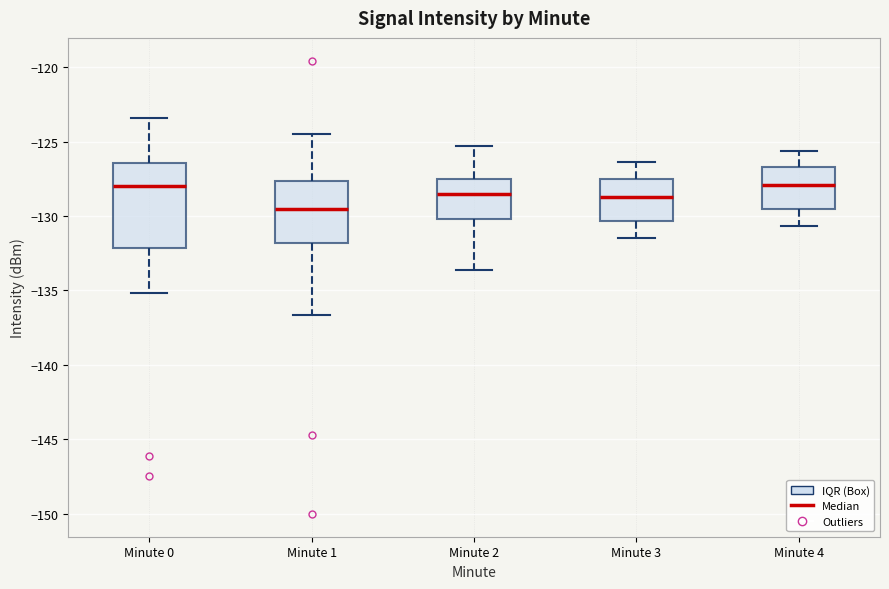

Reading left to right, transcribe this box plot: for each box, give where its median line is, the range the box spans, and where its two whiskers end, as read against the y-axis. The values are not printed on the chart, so give them approximately, as read against the axis.

Minute 0: median -128.0, box -132.0 to -126.5, whiskers -135.0 to -123.5
Minute 1: median -129.5, box -132.0 to -127.5, whiskers -136.5 to -124.5
Minute 2: median -128.5, box -130.0 to -127.5, whiskers -133.5 to -125.5
Minute 3: median -128.5, box -130.5 to -127.5, whiskers -131.5 to -126.5
Minute 4: median -128.0, box -129.5 to -126.5, whiskers -130.5 to -125.5